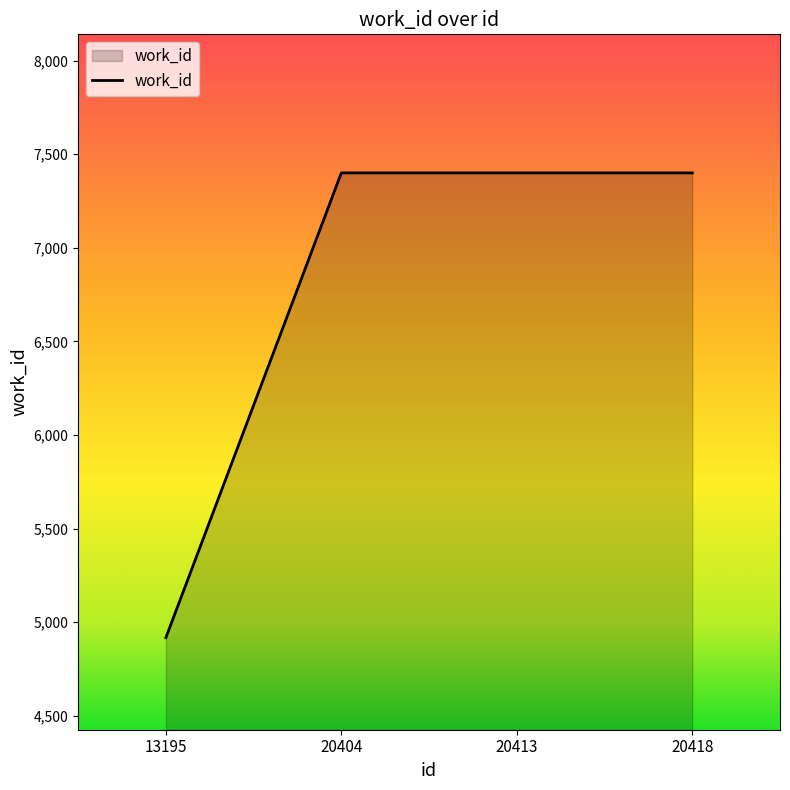

Which has a higher value, 13195 or 20413?

20413